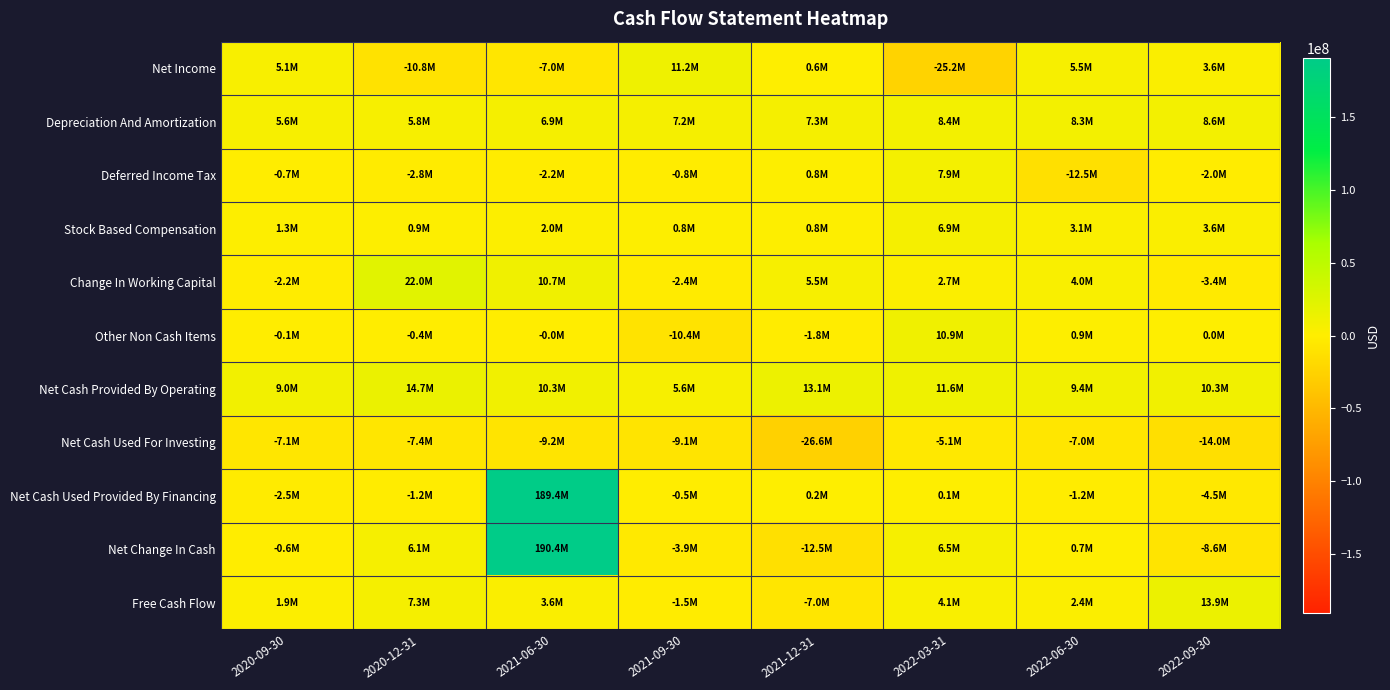

Count the number of data series in this chart.

11